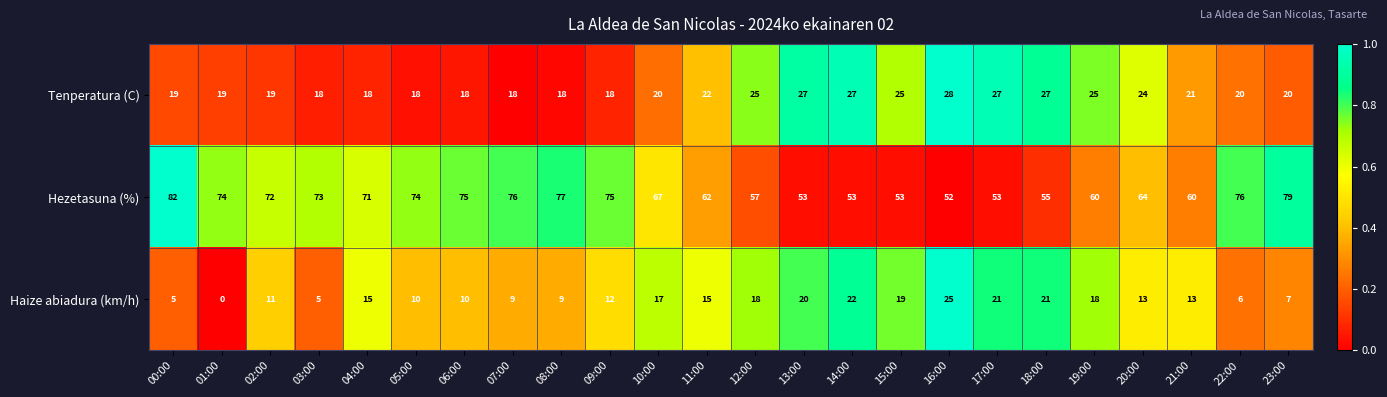

How many categories are shown in the chart?

24